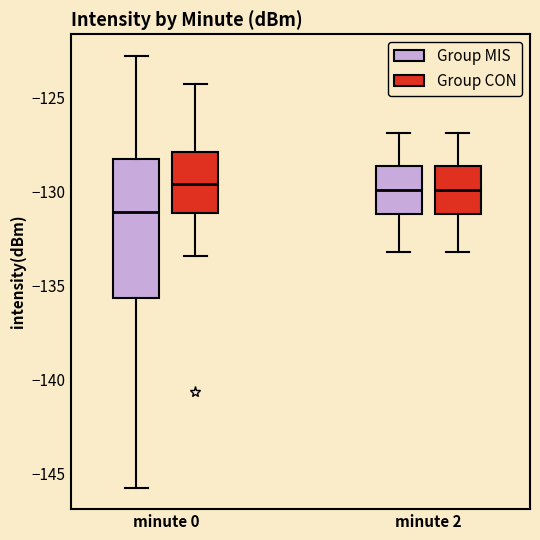

Comparing the boxes themselves (not the whiskers), which one is the tallest?

minute 0 (Group MIS)